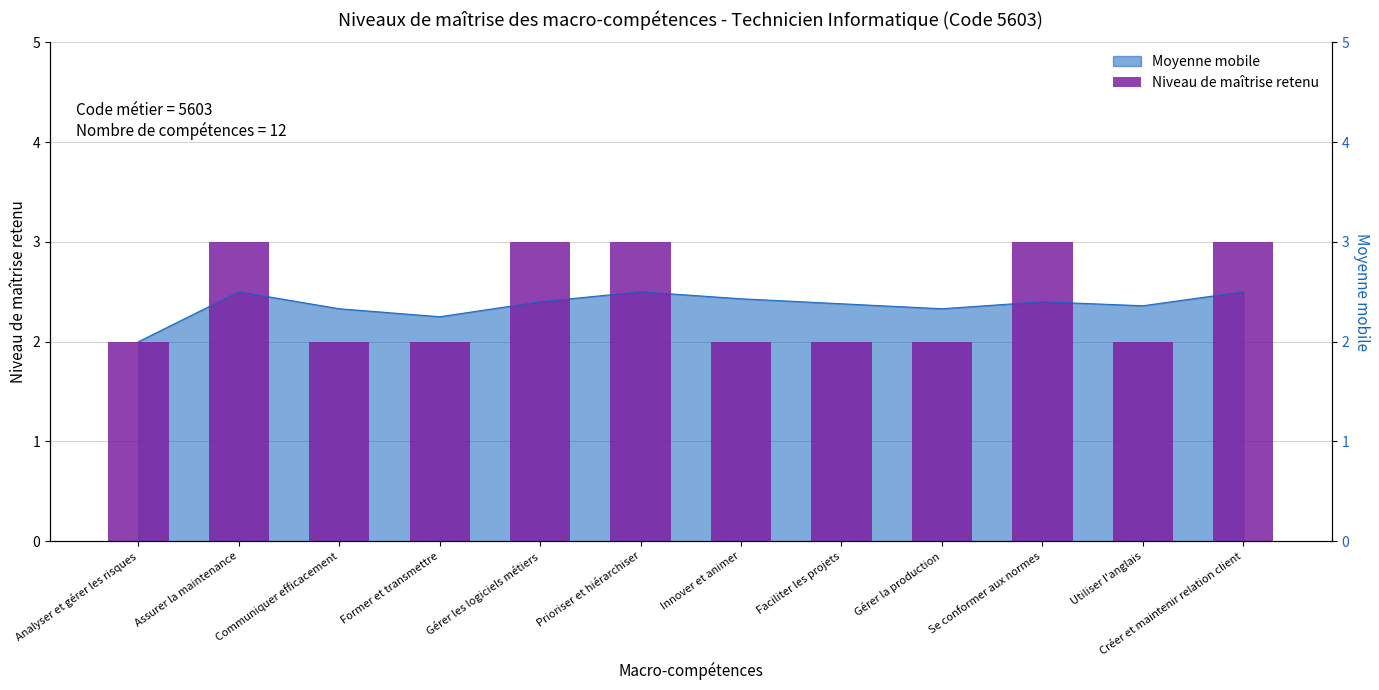

Does the chart contain any negative values?

No